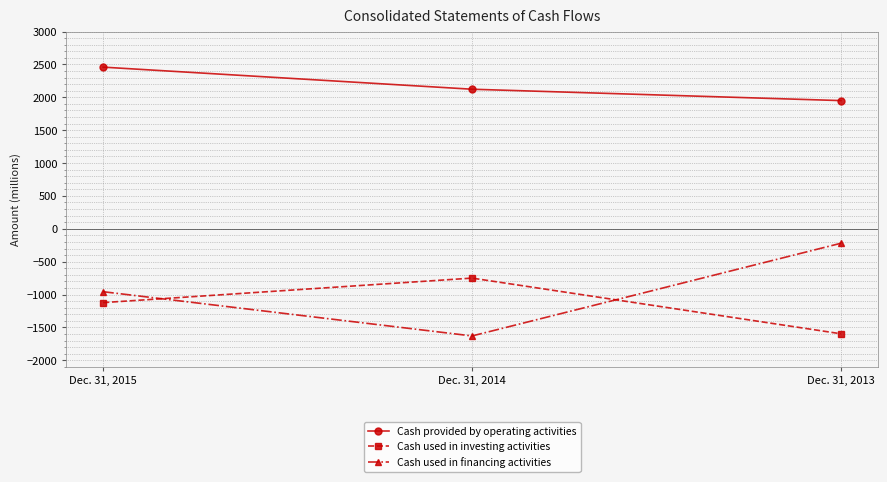

Which series has the widest spread of values?

Cash used in financing activities